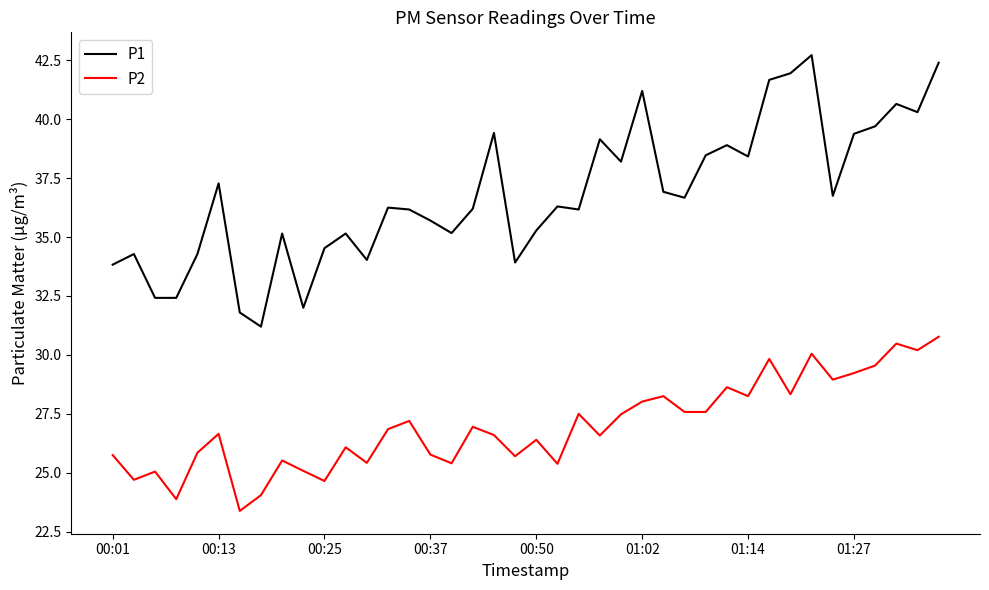

What is the maximum value shown in the chart?

42.7